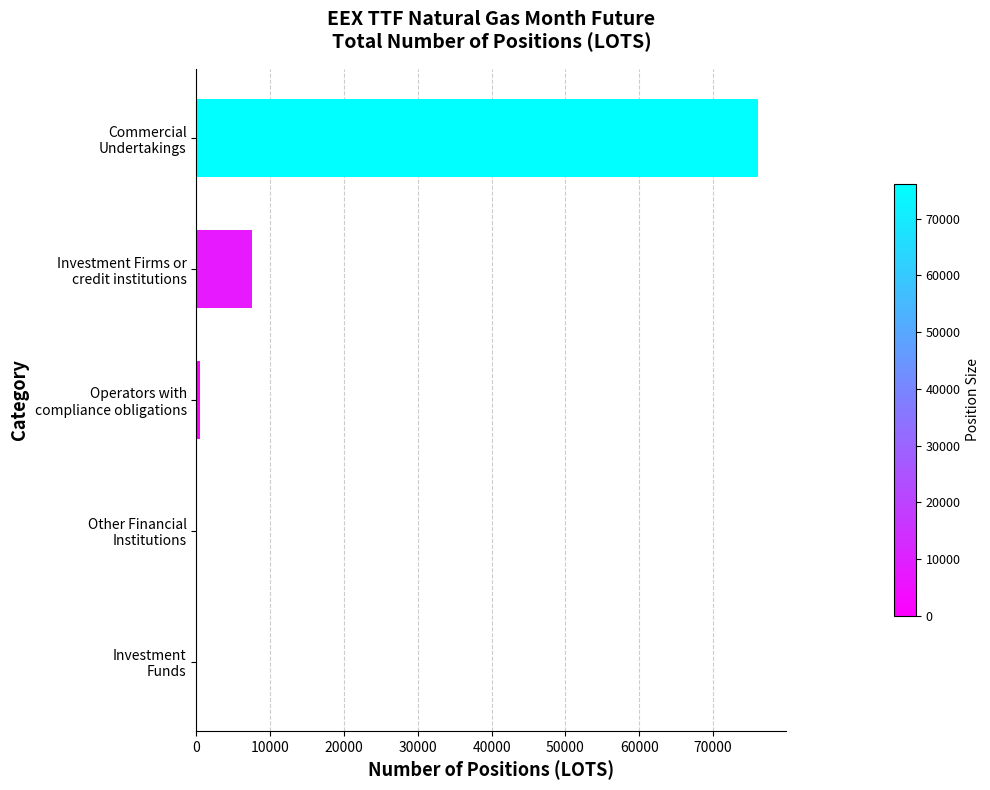

What is the maximum value shown in the chart?

76111.9